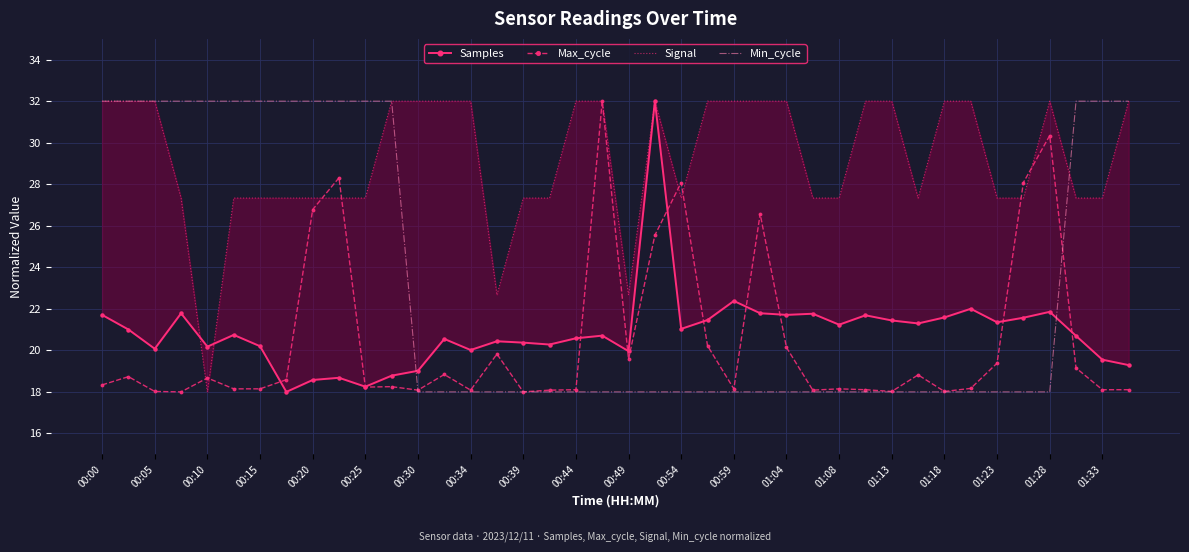

At which label does Signal reach its peak?

00:00